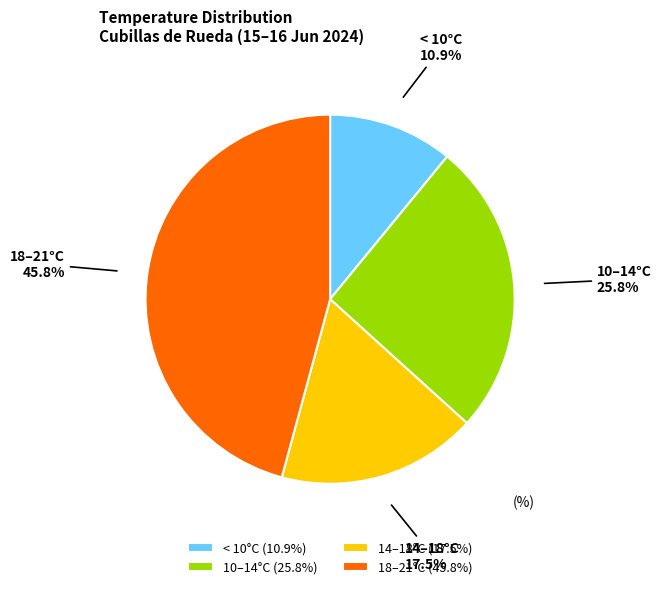

What is the ratio of the value at 10–14°C to the value at < 10°C?

2.4